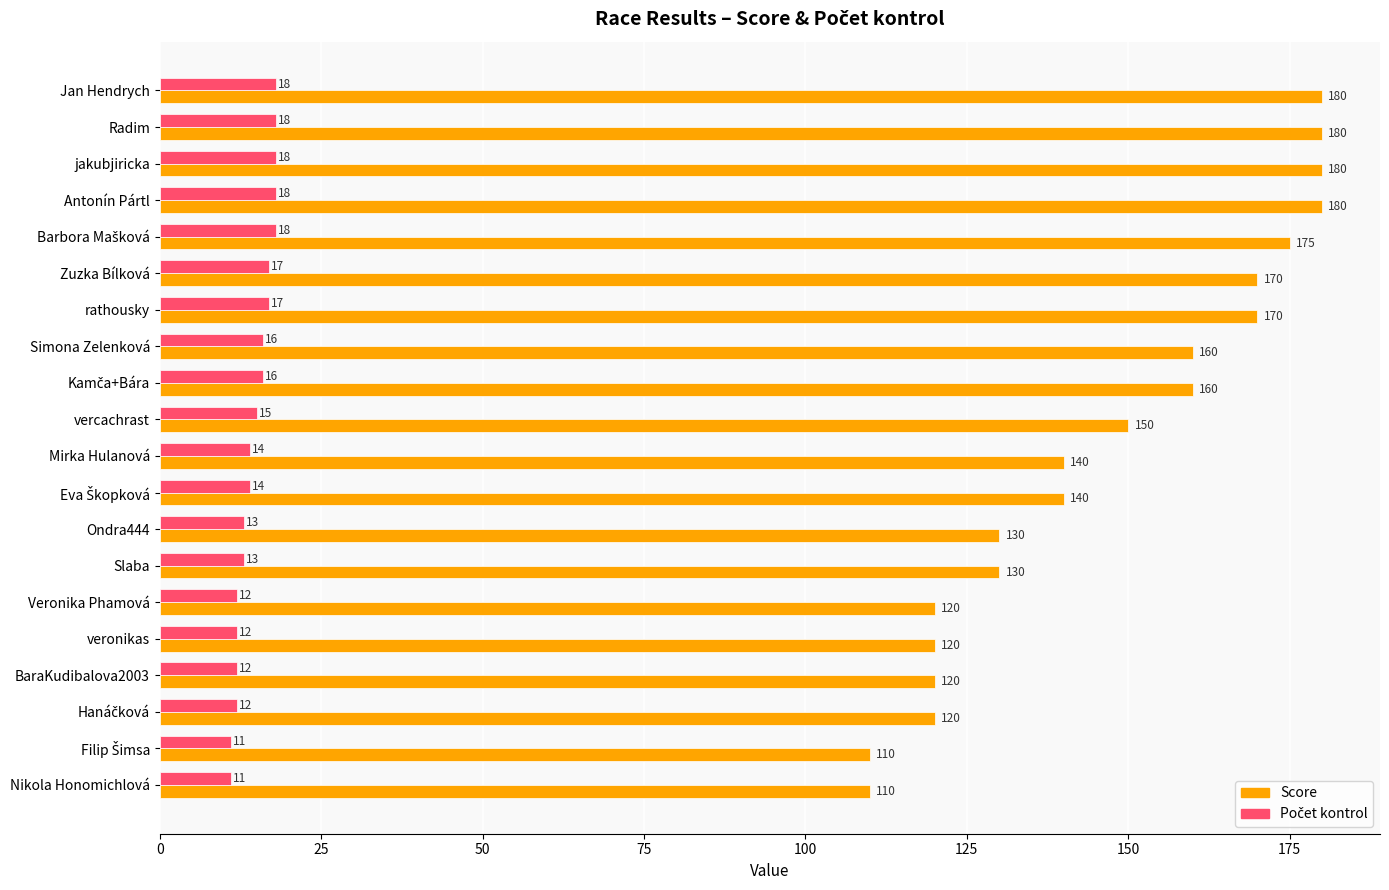

What value does the Score series have at Ondra444, to the nearest 10?

130